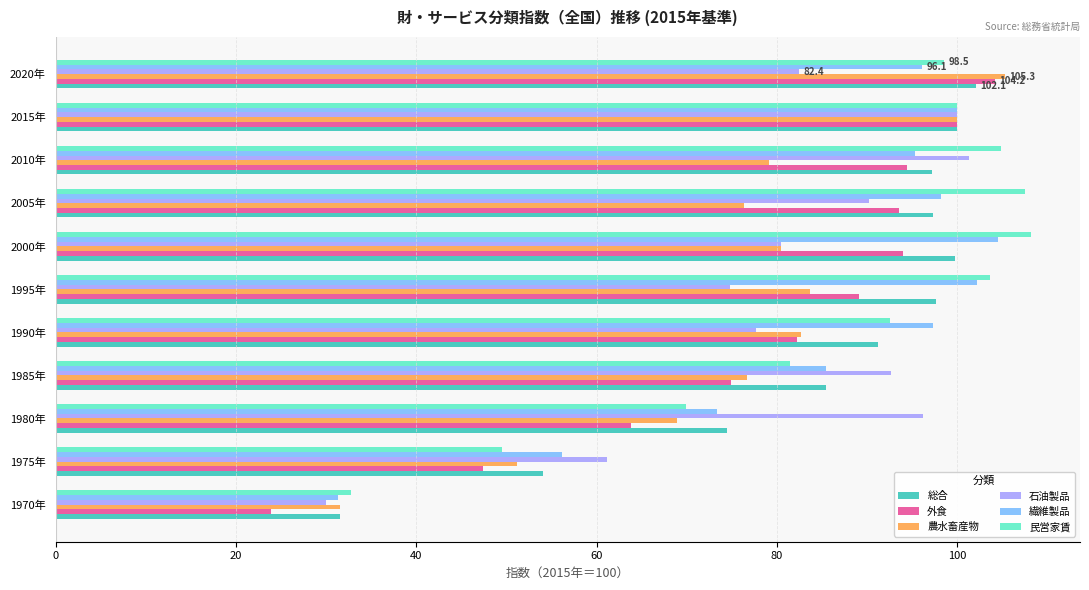

Which series has the largest range (max minus min)?

外食